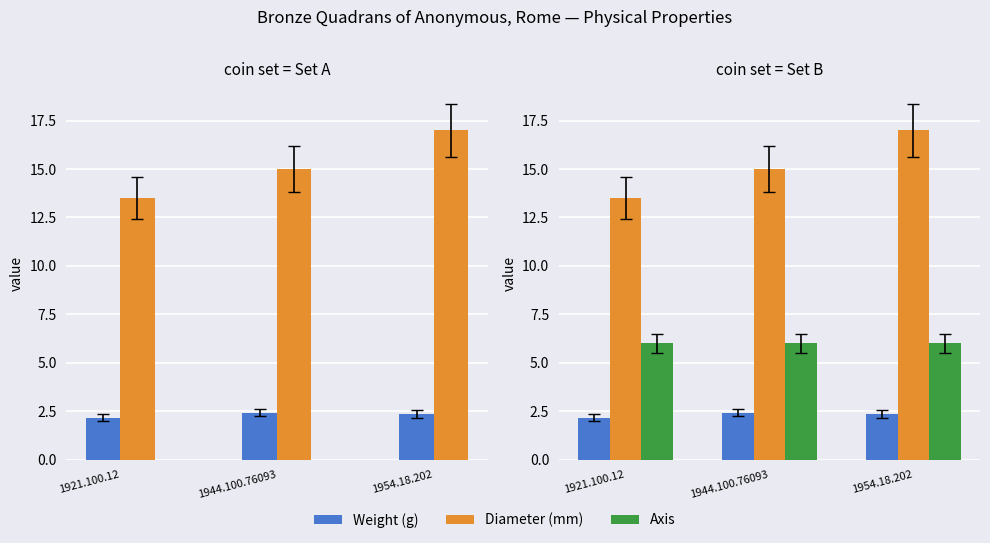

At which category is the sum across all series the highest?

1954.18.202